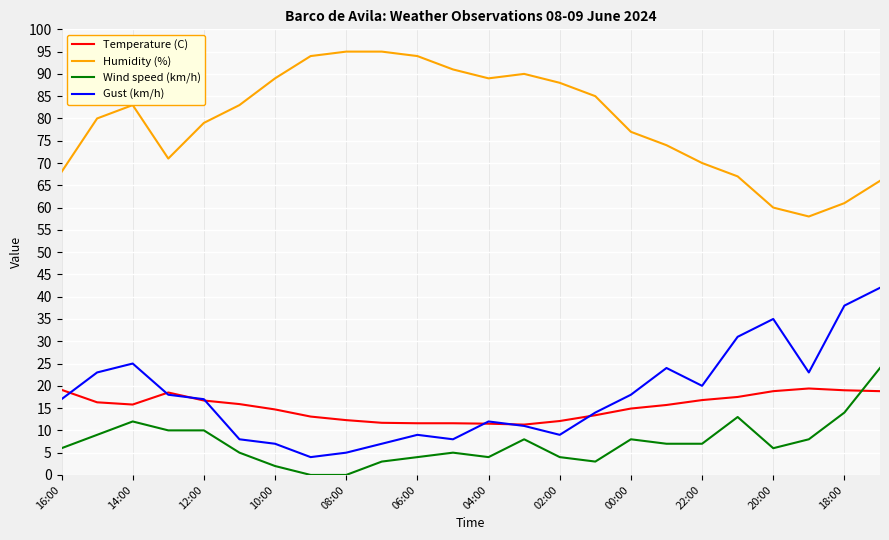

True or false: Wind speed (km/h) and Humidity (%) cross at least once.

False